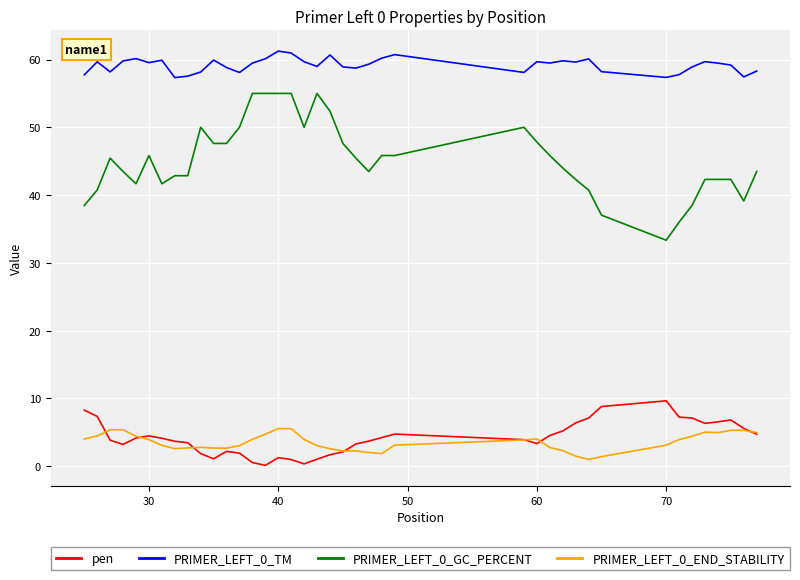

What is the minimum value for PRIMER_LEFT_0_TM?

57.3